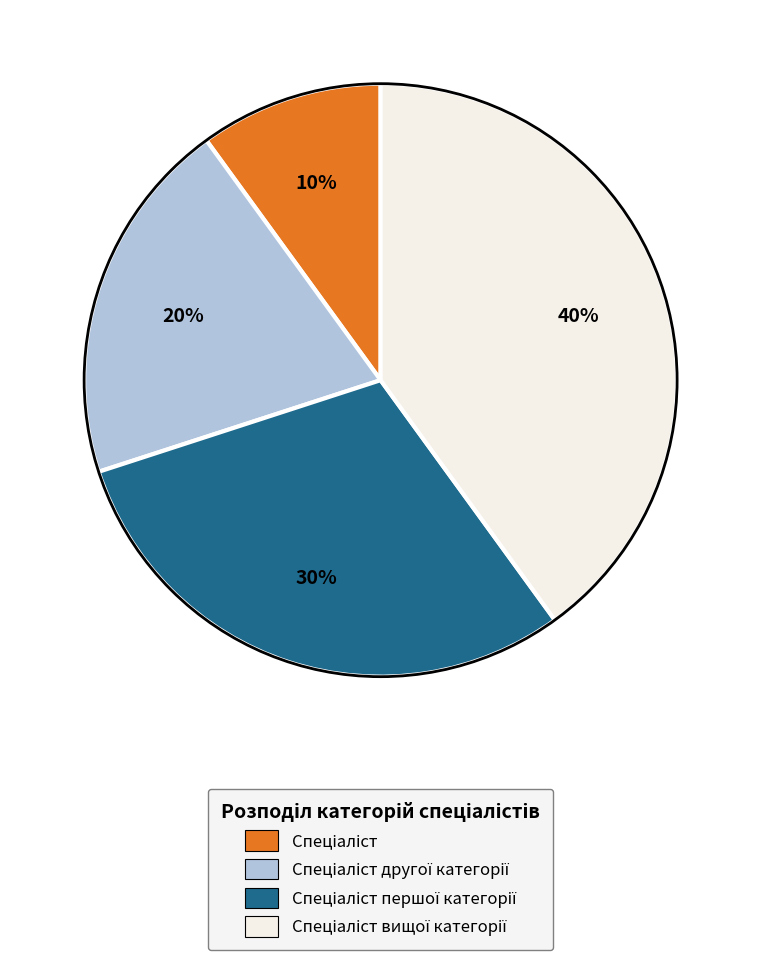

Is there any slice that represents more than half of the pie?

No